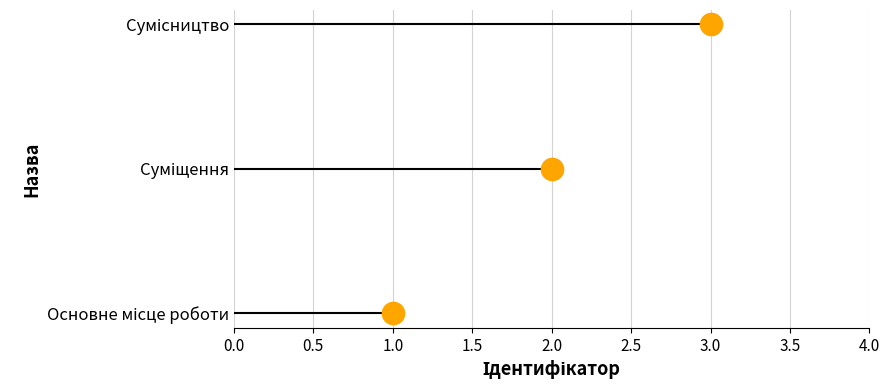

What is the sum of all values?

6